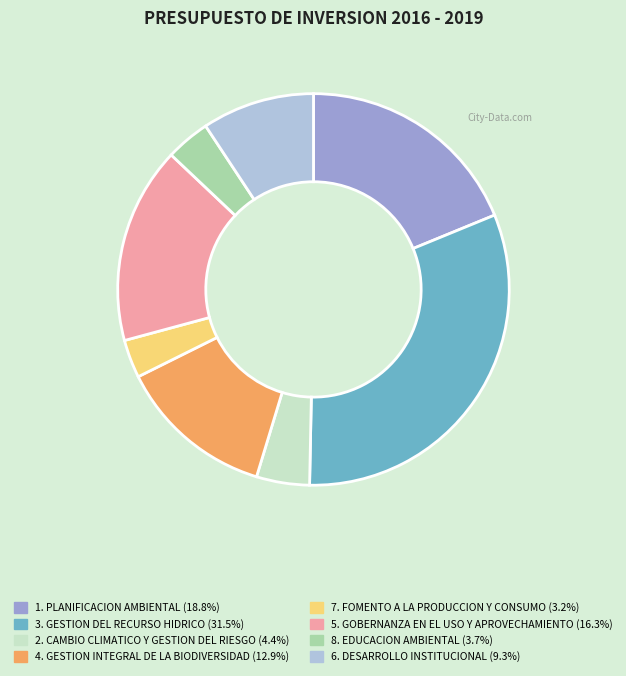

Approximately how many times larger is the value at 2. CAMBIO CLIMATICO Y GESTION DEL RIESGO compared to 1. PLANIFICACION AMBIENTAL?

0.2